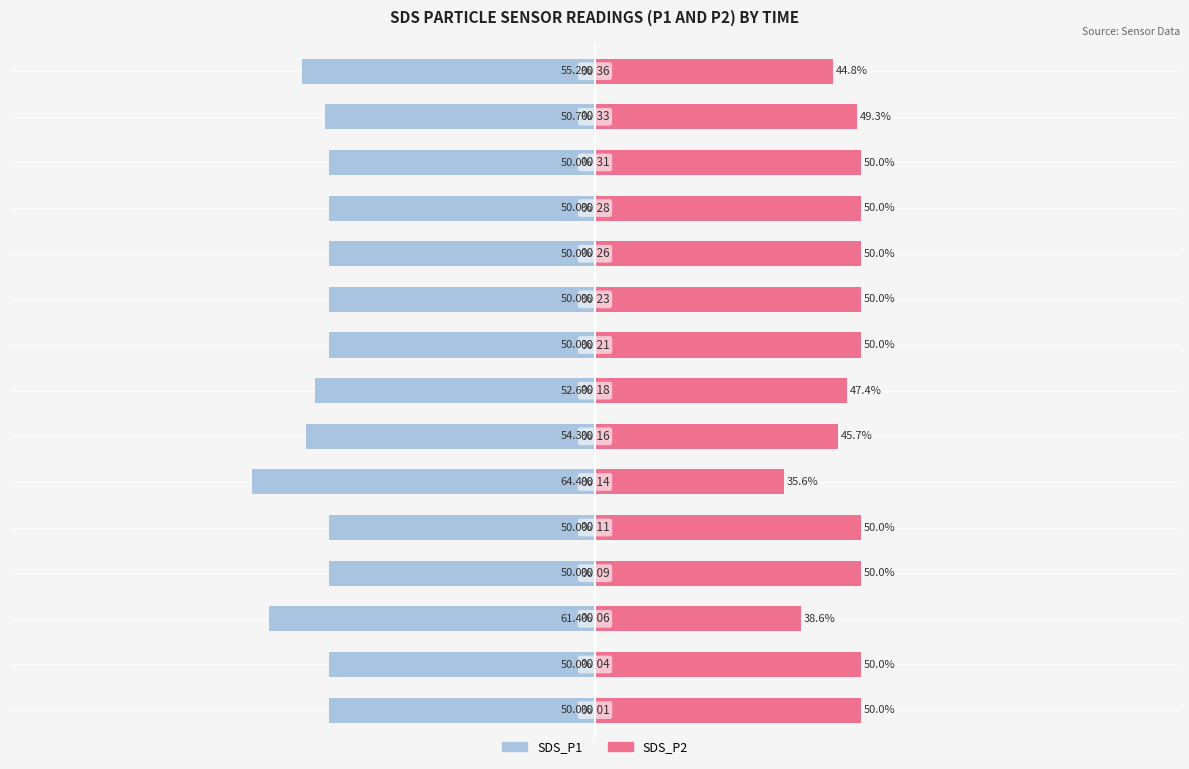

Reading left to right, what are all the values shown in this chart?

SDS_P1: 0=-50.0	1=-50.0	2=-61.4	3=-50.0	4=-50.0	5=-64.4	6=-54.3	7=-52.6	8=-50.0	9=-50.0	10=-50.0	11=-50.0	12=-50.0	13=-50.7	14=-55.2
SDS_P2: 0=50.0	1=50.0	2=38.6	3=50.0	4=50.0	5=35.6	6=45.7	7=47.4	8=50.0	9=50.0	10=50.0	11=50.0	12=50.0	13=49.3	14=44.8